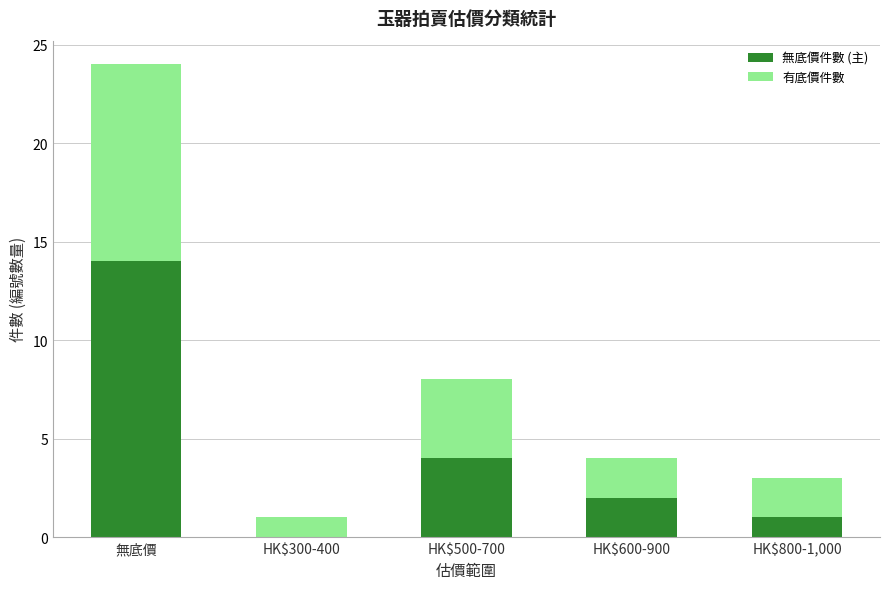

At which category is the sum across all series the highest?

無底價